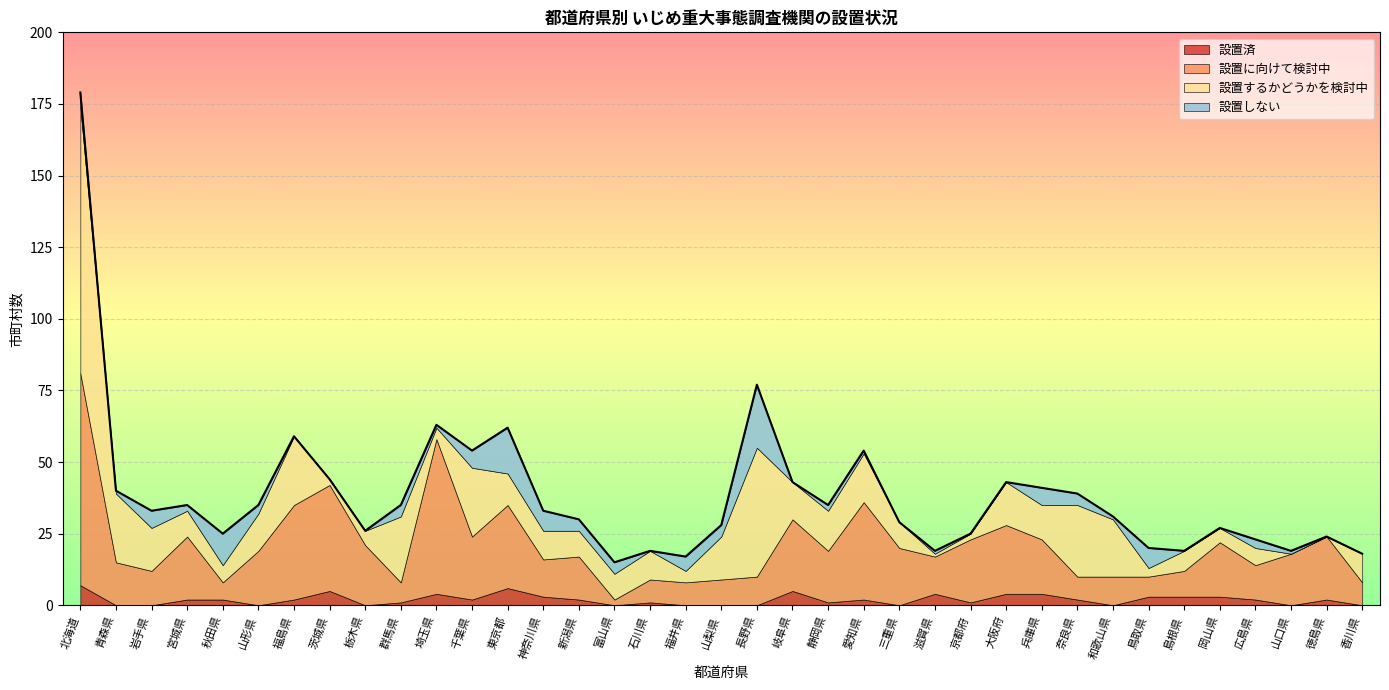

True or false: 設置しない has a value of 13 at 香川県.

False